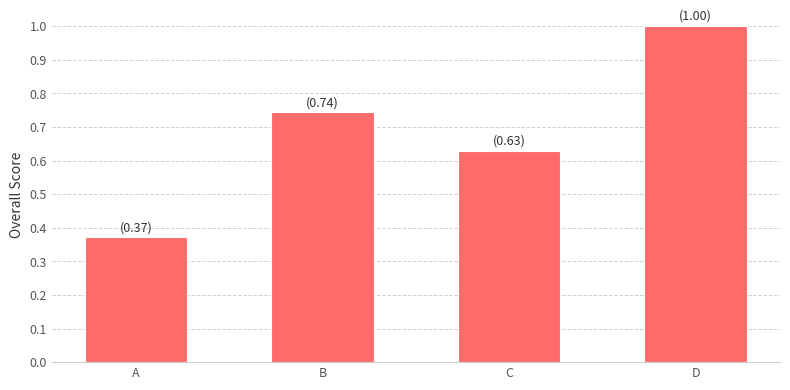

What is the sum of all values?

2.7